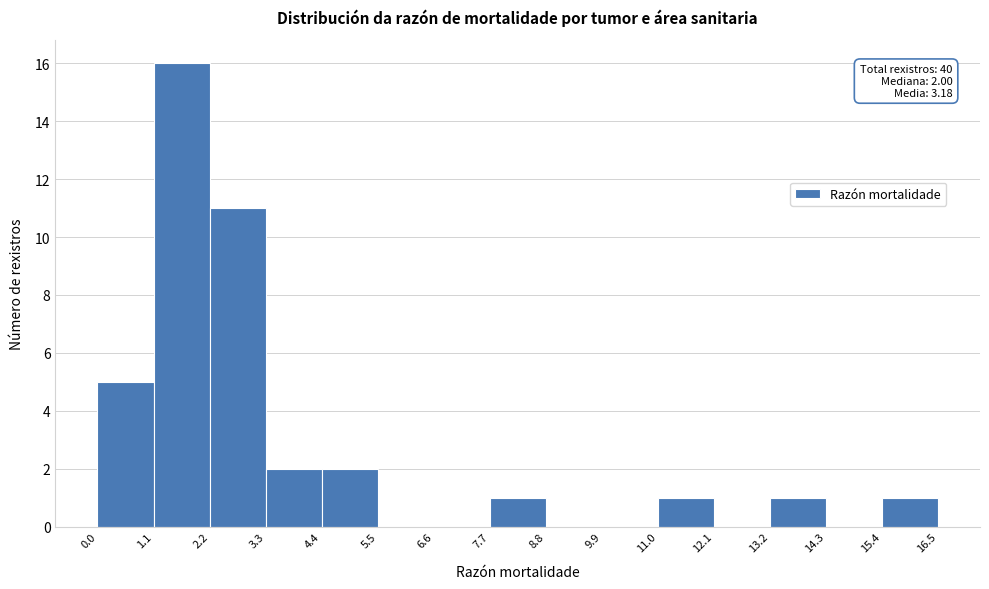

Over which range of the x-axis is the bar tallest?

1.1 to 2.2